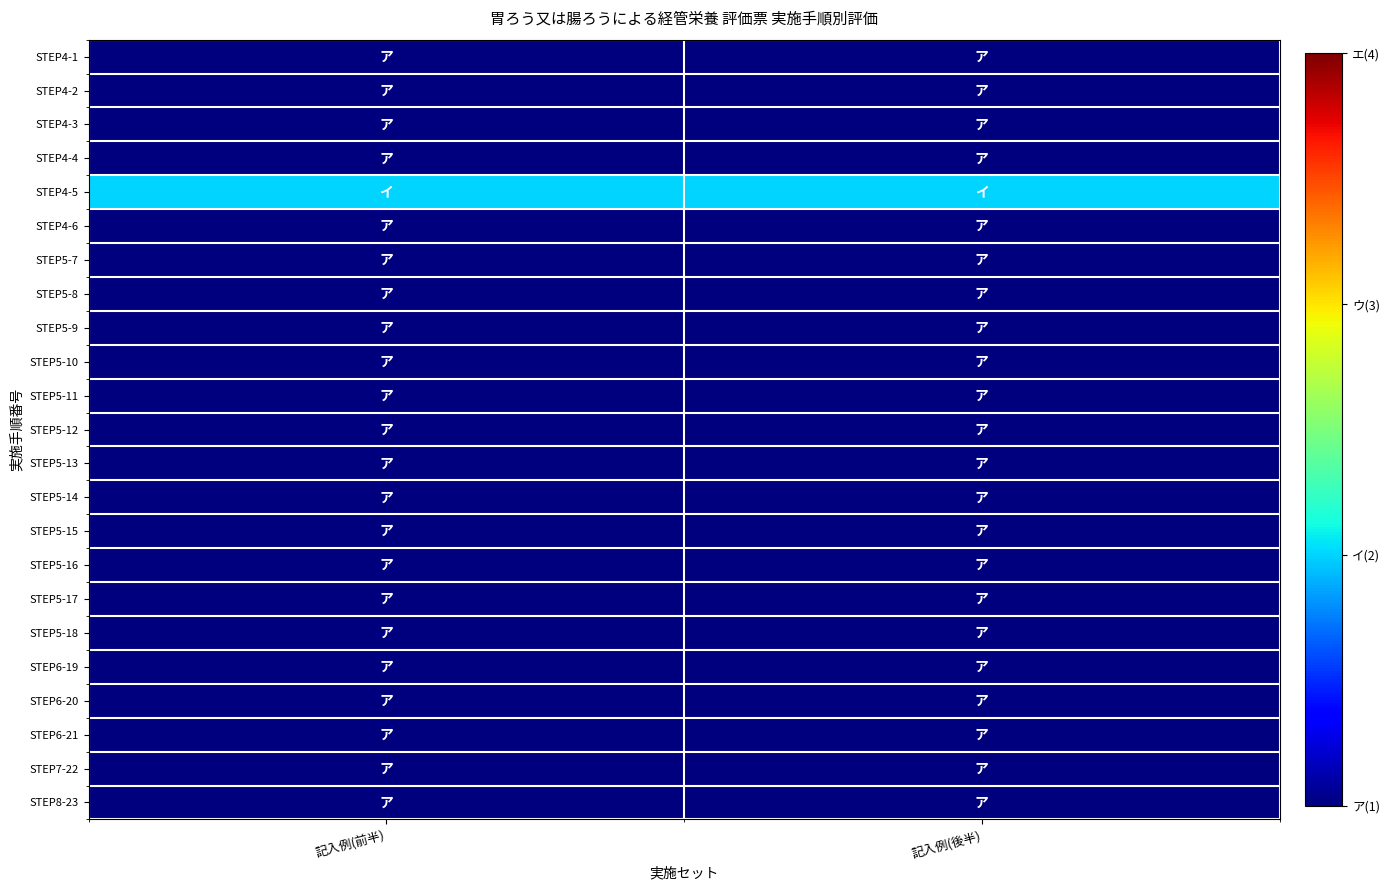

List the series in order of their peak value, lowest first.

STEP4-1, STEP4-2, STEP4-3, STEP4-4, STEP4-6, STEP5-7, STEP5-8, STEP5-9, STEP5-10, STEP5-11, STEP5-12, STEP5-13, STEP5-14, STEP5-15, STEP5-16, STEP5-17, STEP5-18, STEP6-19, STEP6-20, STEP6-21, STEP7-22, STEP8-23, STEP4-5